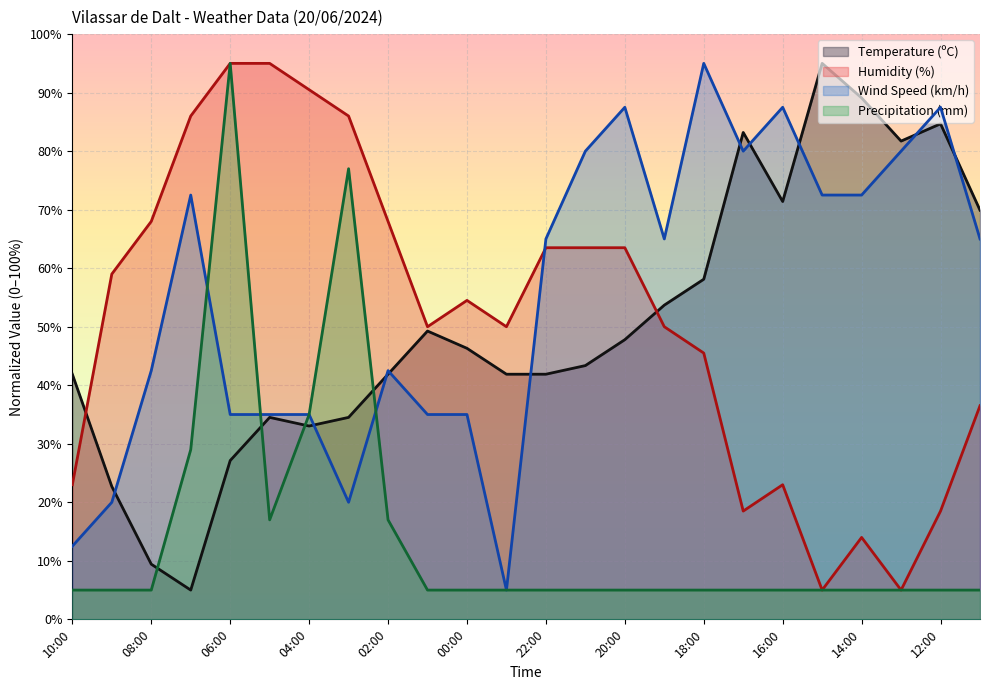

Reading left to right, list all the values displayed in this chart.

Temperature (ºC): 41.9	22.7	9.4	5.0	27.1	34.5	33.0	34.5	41.9	49.3	46.3	41.9	41.9	43.4	47.8	53.7	58.1	83.2	71.4	95.0	89.1	81.7	84.7	69.9
Humidity (%): 23.0	59.0	68.0	86.0	95.0	95.0	90.5	86.0	68.0	50.0	54.5	50.0	63.5	63.5	63.5	50.0	45.5	18.5	23.0	5.0	14.0	5.0	18.5	36.5
Wind Speed (km/h): 12.5	20.0	42.5	72.5	35.0	35.0	35.0	20.0	42.5	35.0	35.0	5.0	65.0	80.0	87.5	65.0	95.0	80.0	87.5	72.5	72.5	80.0	87.5	65.0
Precipitation (mm): 5.0	5.0	5.0	29.0	95.0	17.0	35.0	77.0	17.0	5.0	5.0	5.0	5.0	5.0	5.0	5.0	5.0	5.0	5.0	5.0	5.0	5.0	5.0	5.0